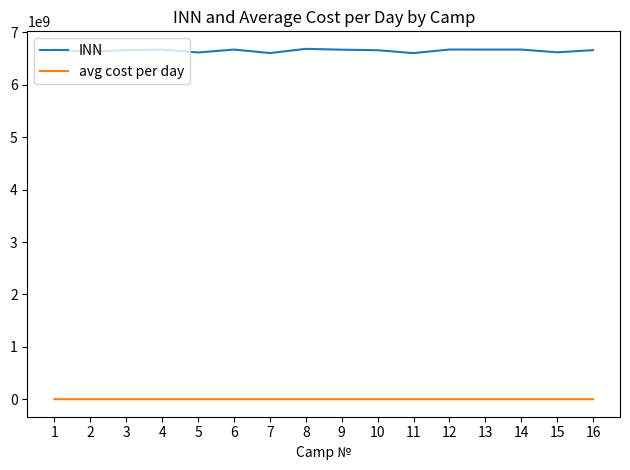

True or false: avg cost per day has a value of 1809.5 at 11.

True